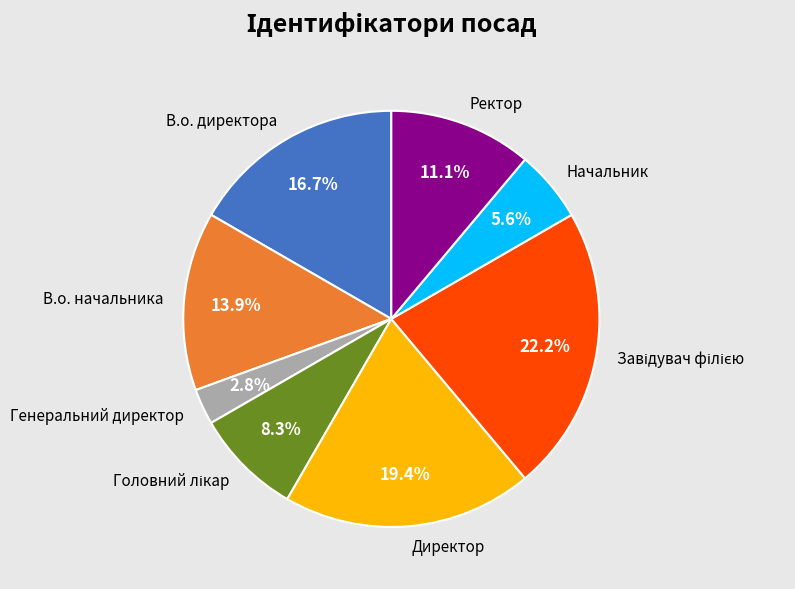

Between В.о. директора and Директор, which is larger?

Директор